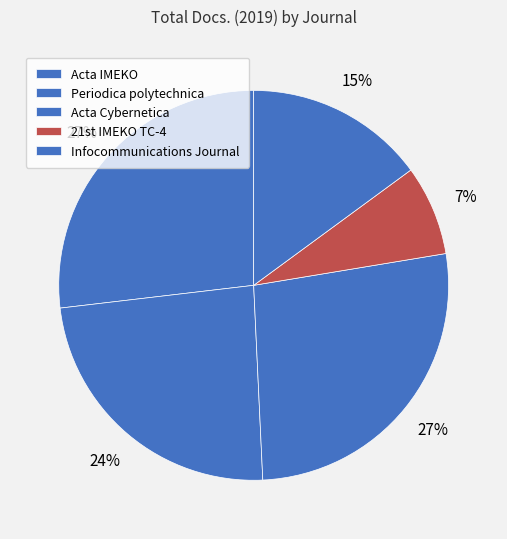

How many segments does this pie chart have?

5